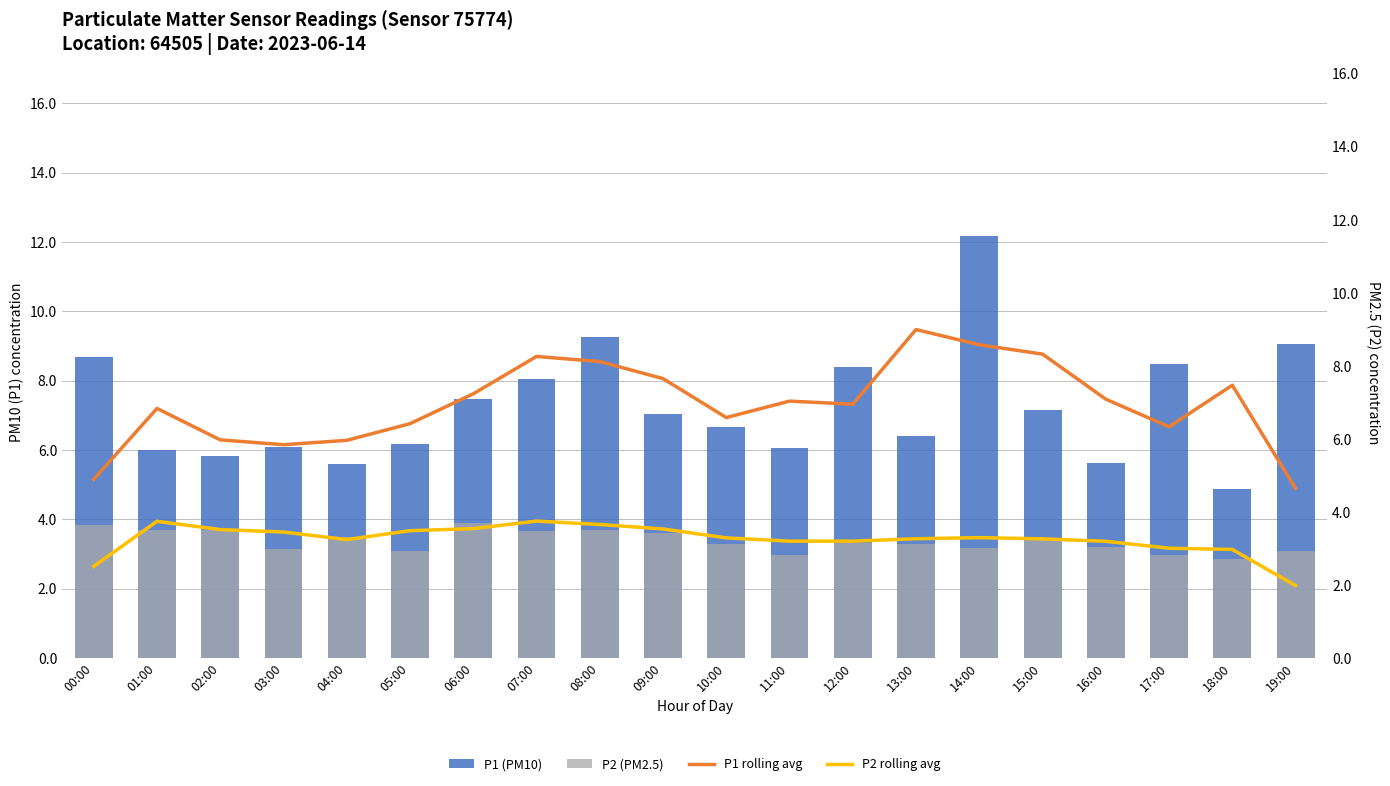

What is the total value across all series at 13:00?

22.0